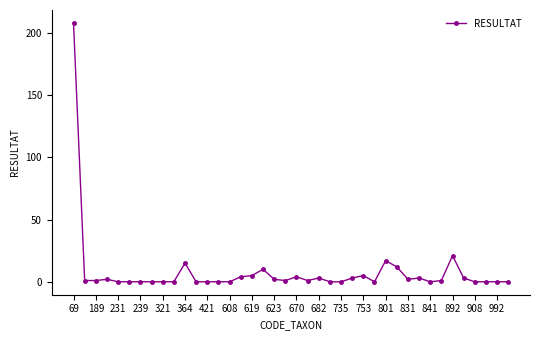

True or false: there are more than 0 points higher than both neighbors.

True